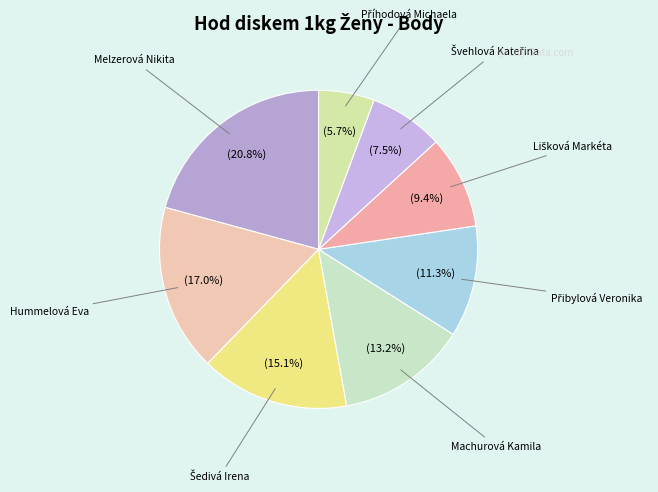

Does any single category account for the majority?

No